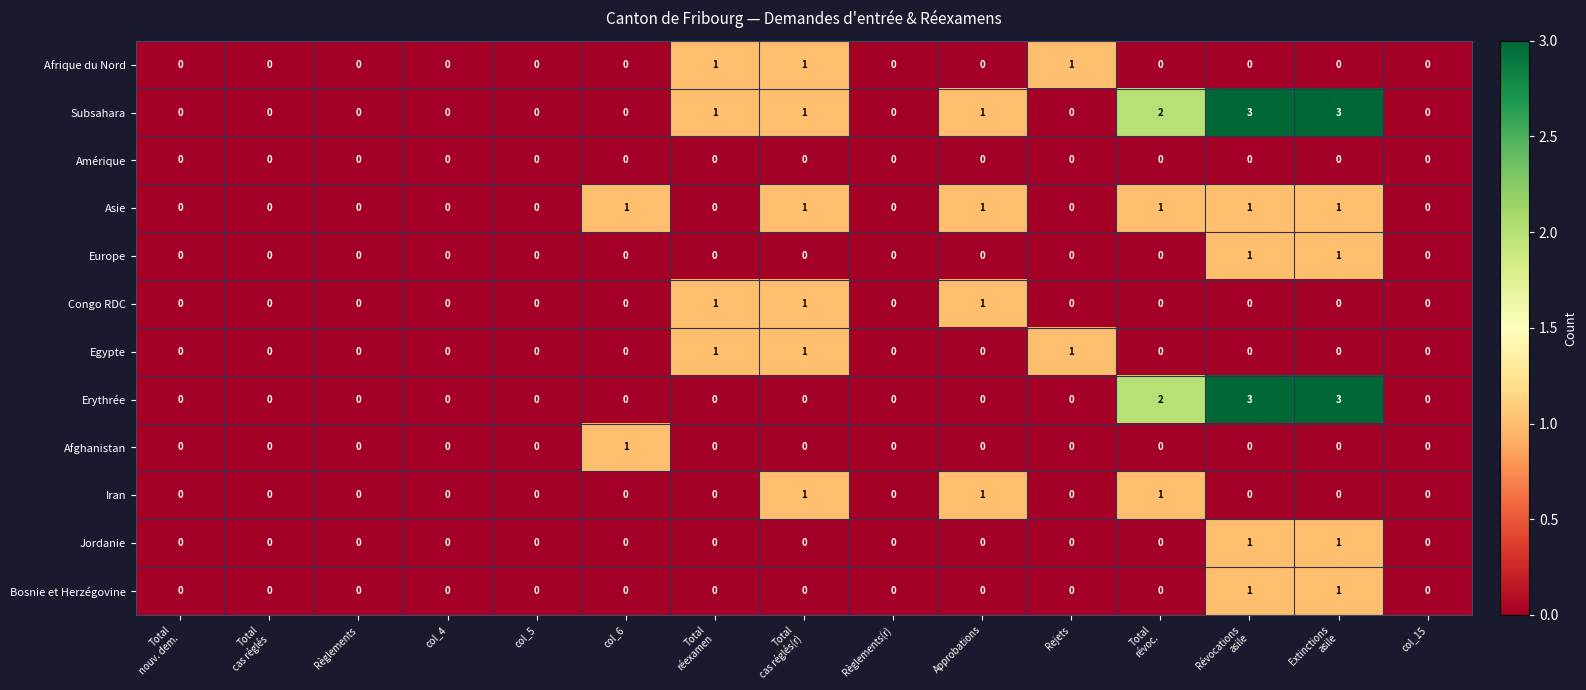

Which series has the largest total across all categories?

Subsahara